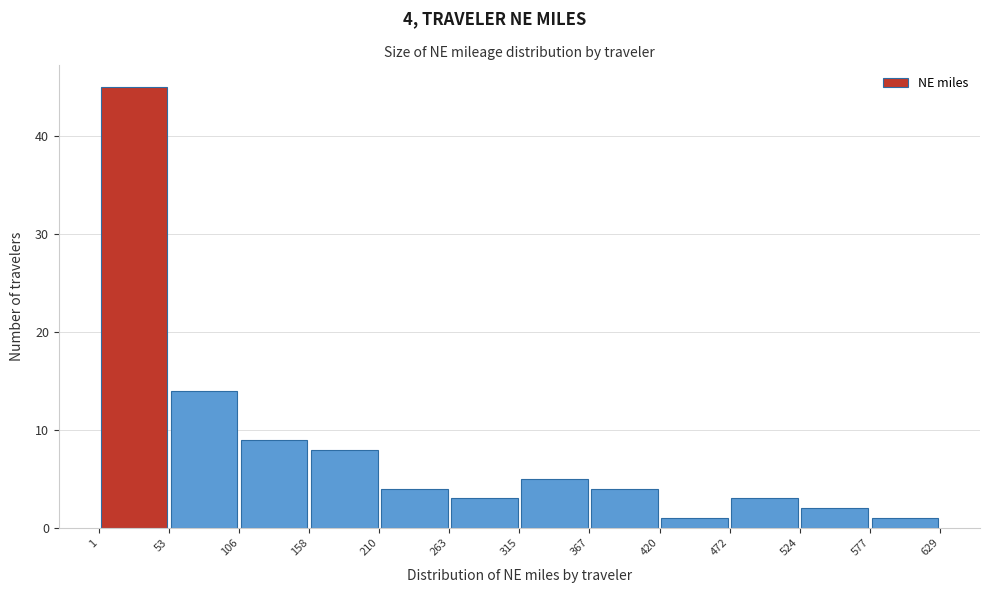

Over which range of the x-axis is the bar tallest?

1 to 53